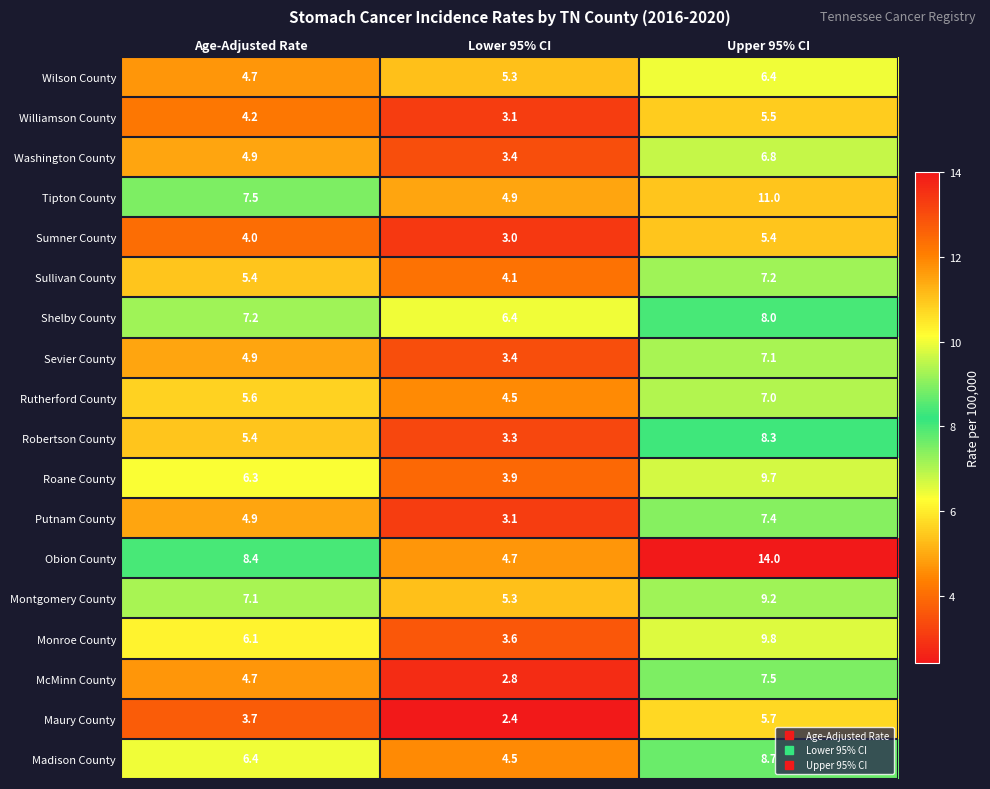

Is it true that Sevier County equals 1.7 at Lower 95% CI?

False